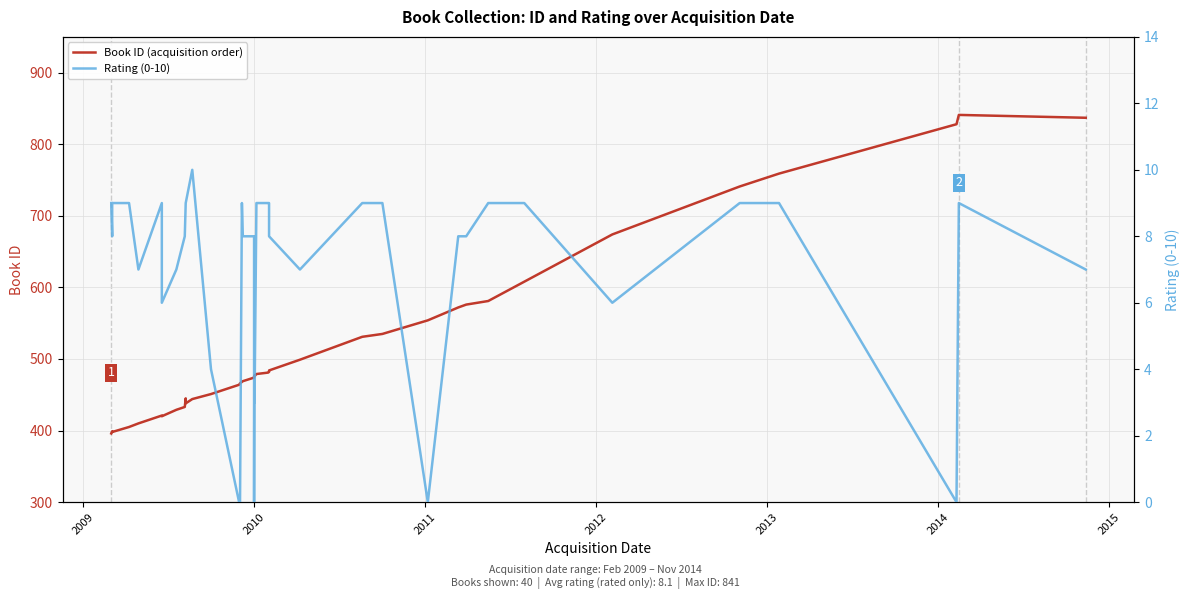

Is it true that Book ID (acquisition order) equals 709 at 8?

False